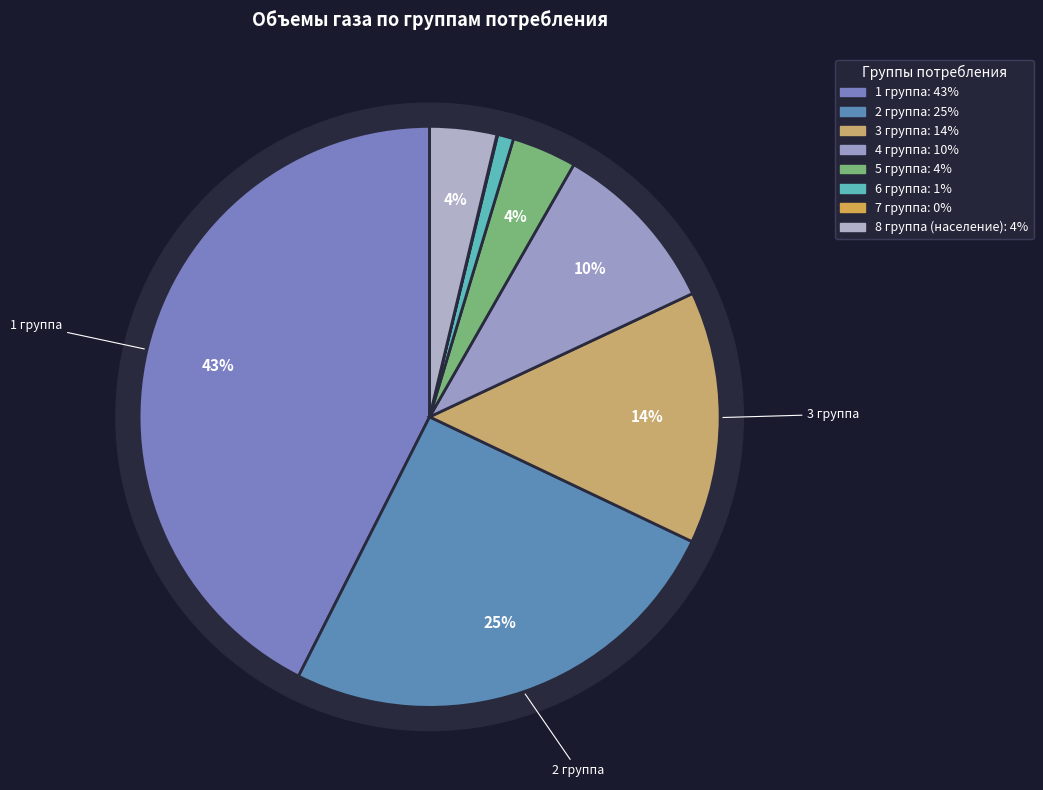

How many slices are in this pie chart?

8